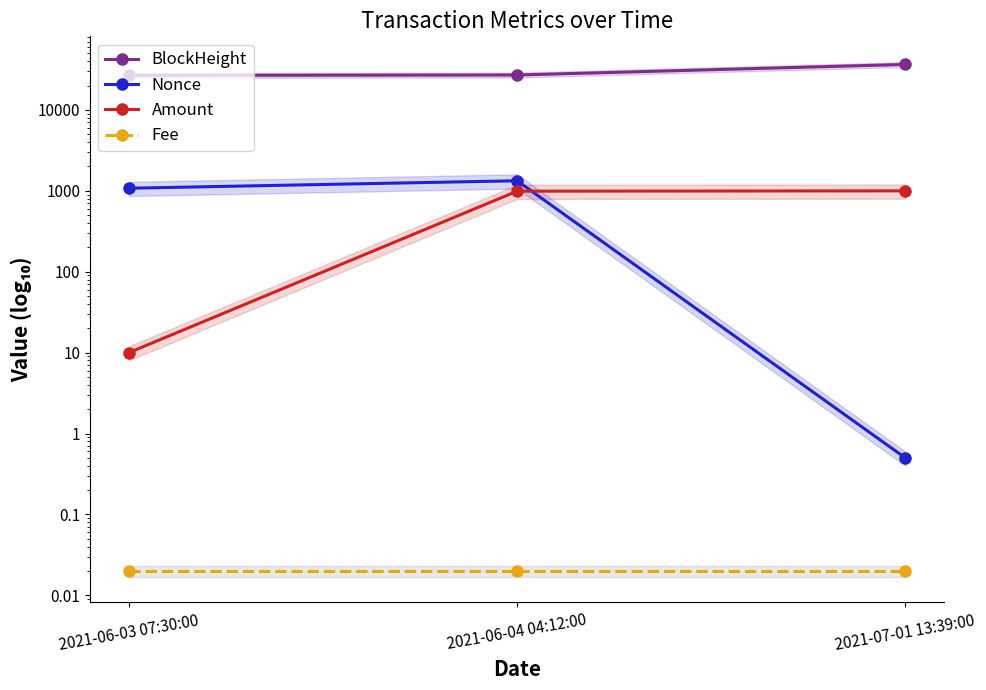

What is the label of the 1st point from the right?

2021-07-01 13:39:00